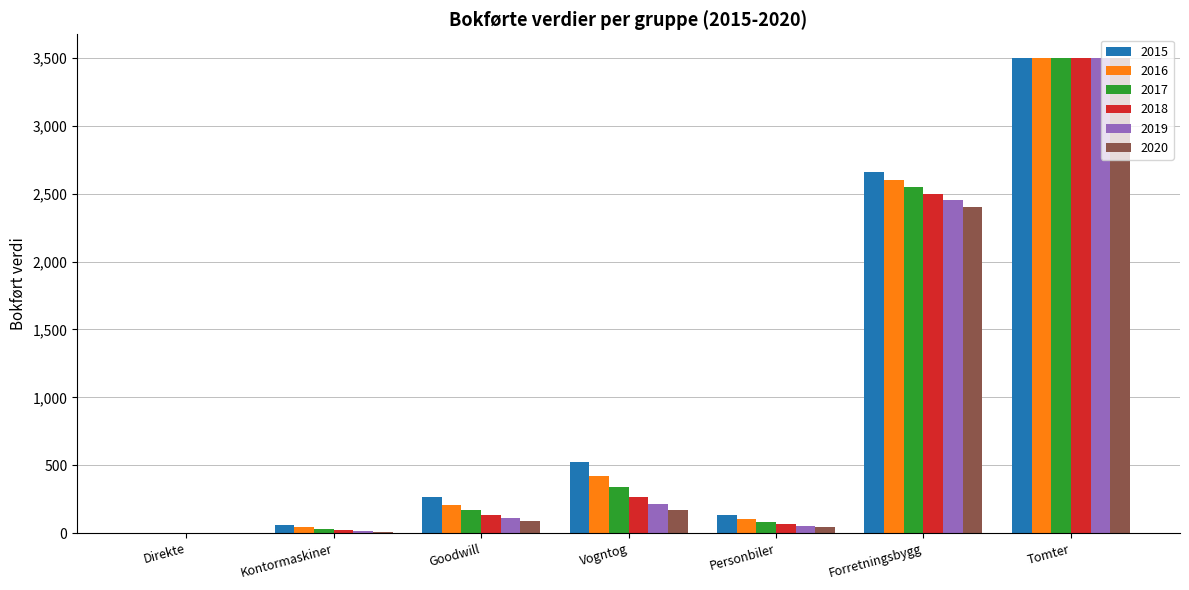

What are all the series names shown in the legend?

2015, 2016, 2017, 2018, 2019, 2020